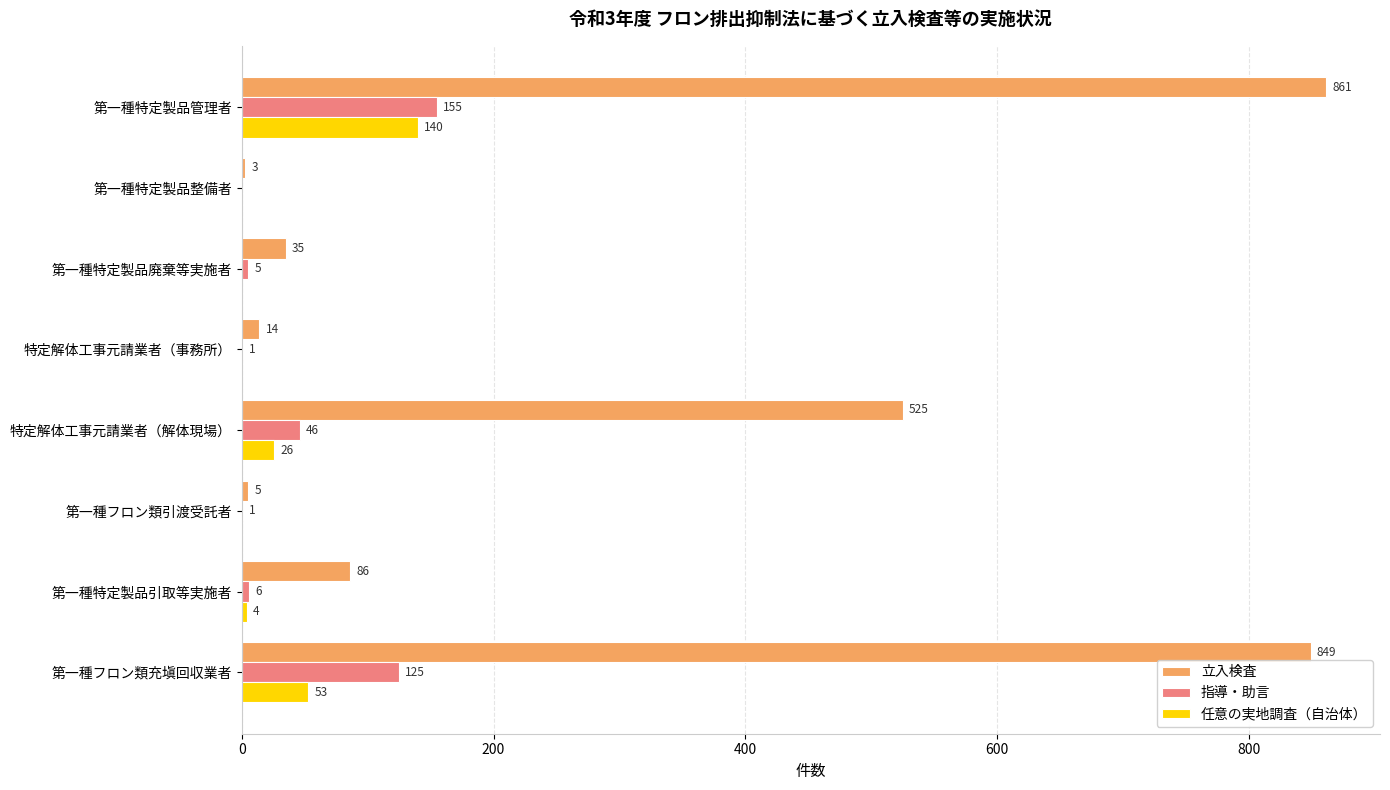

How many positive values does the 指導・助言 series have?

7